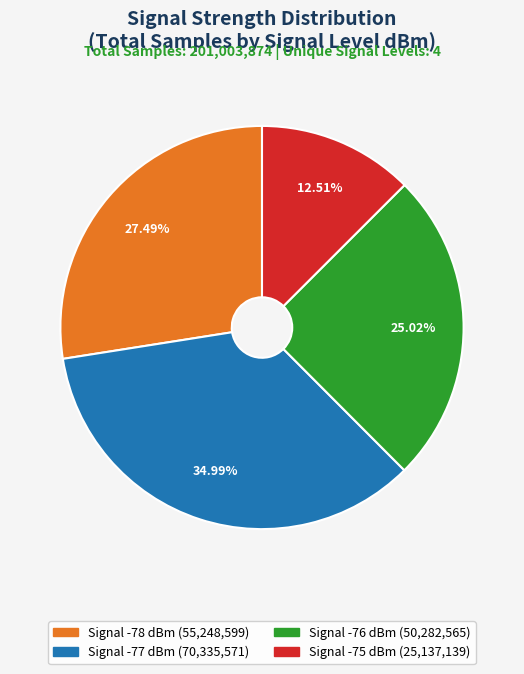

Is there any slice that represents more than half of the pie?

No